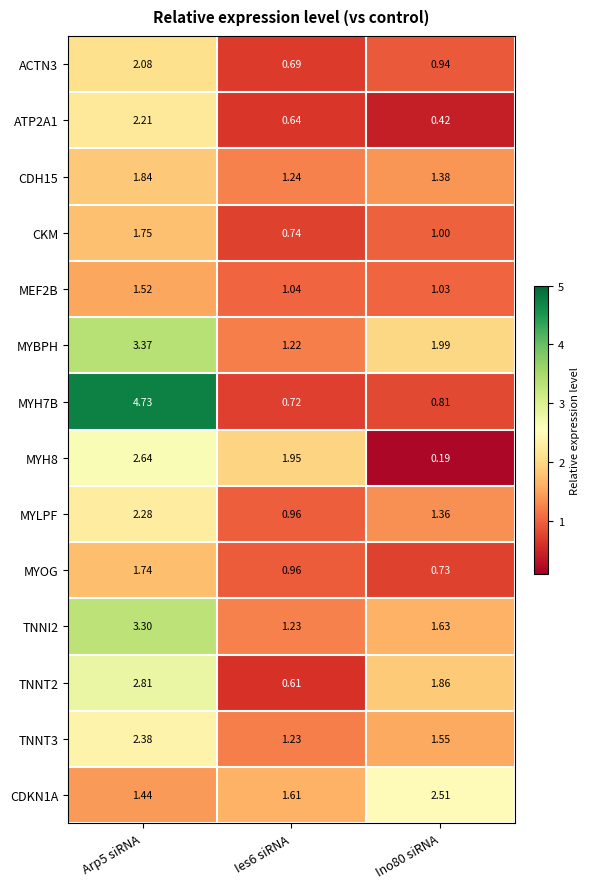

Which series has the largest total across all categories?

MYBPH